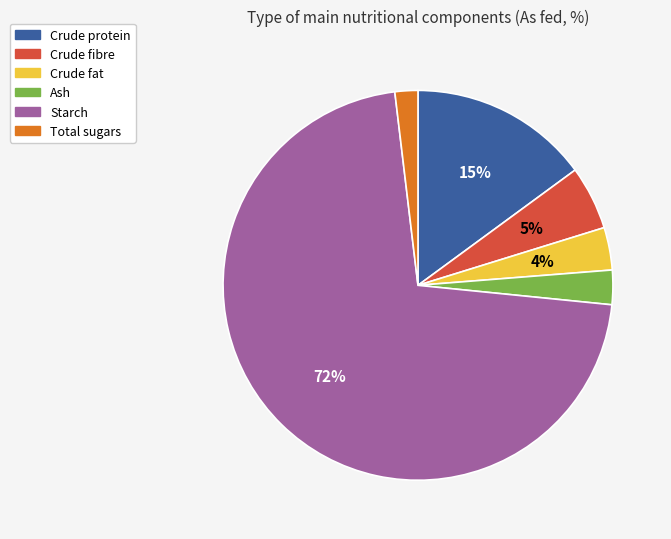

The Crude fibre slice represents 5% of the pie. True or false?

True